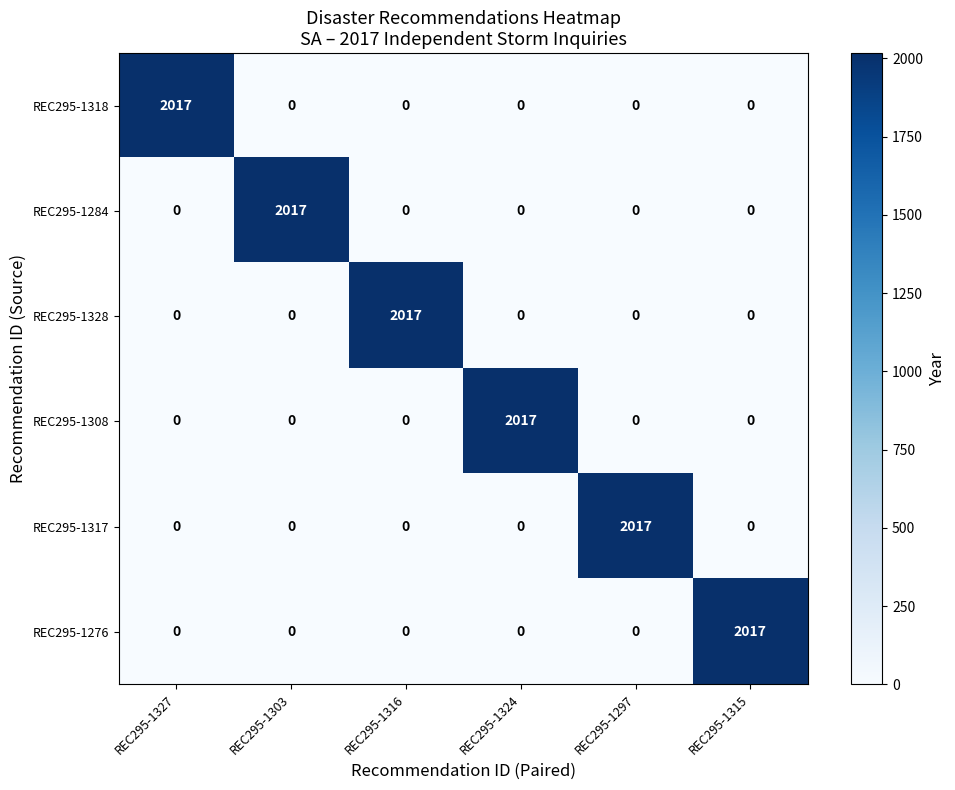

The value of REC295-1328 at REC295-1316 is 3388. True or false?

False